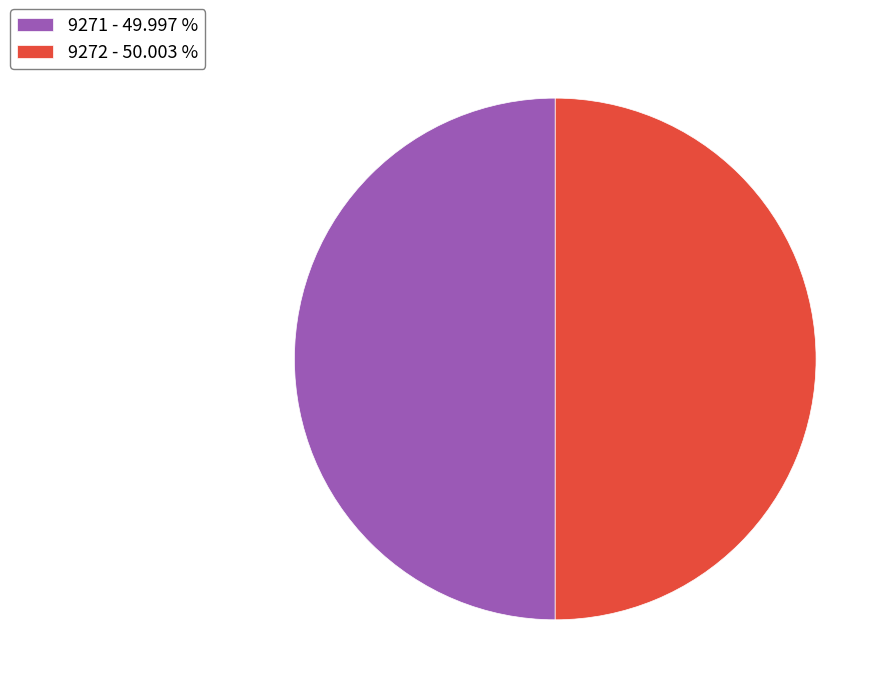

Approximately how many times larger is the value at 9272 compared to 9271?

1.0